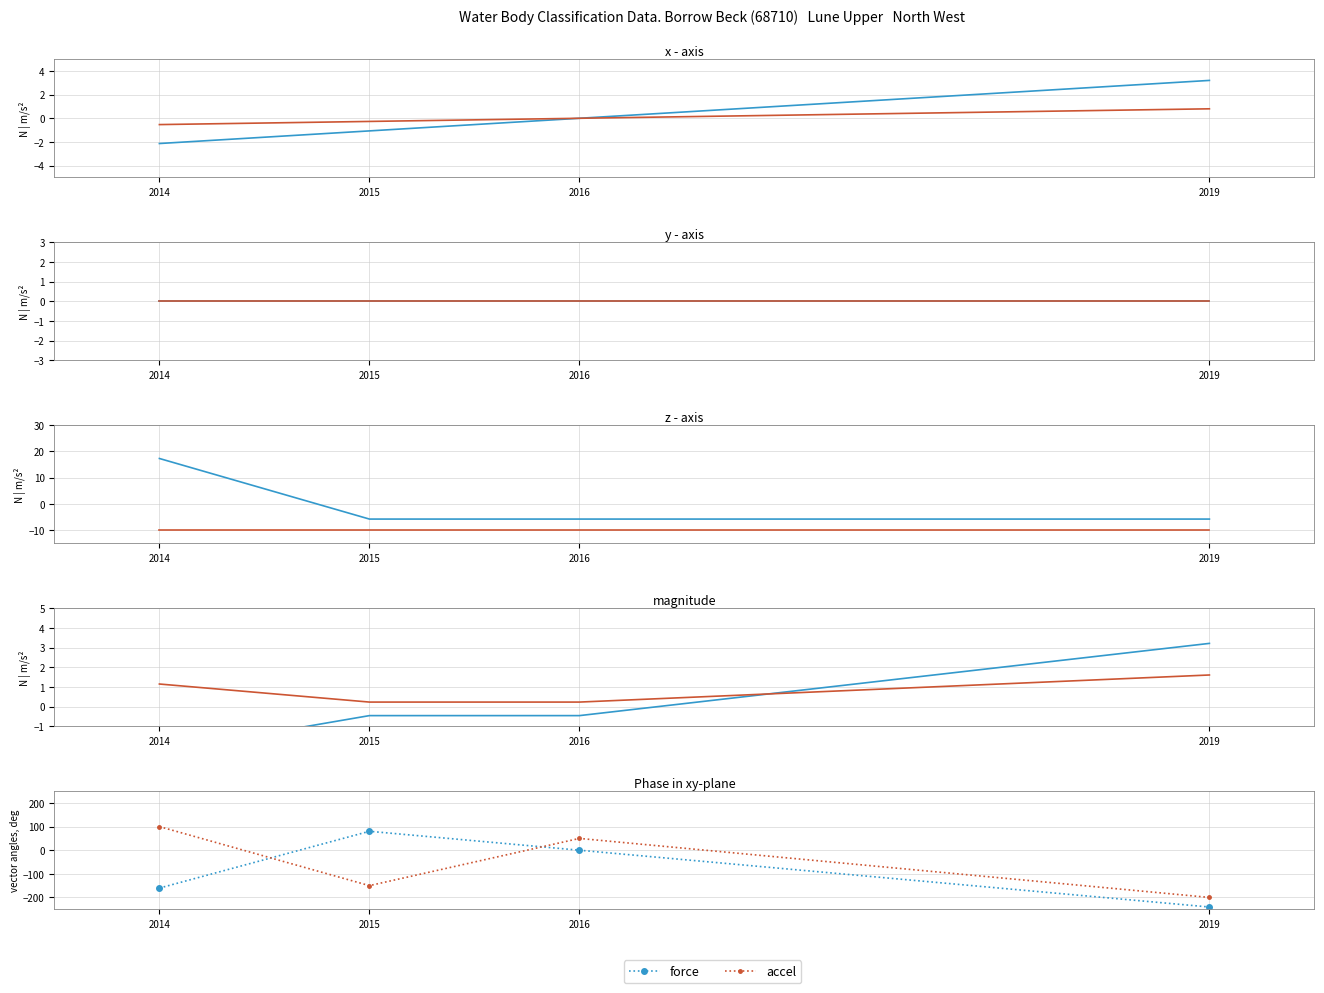

Where is force nearest to the value -80?

2016